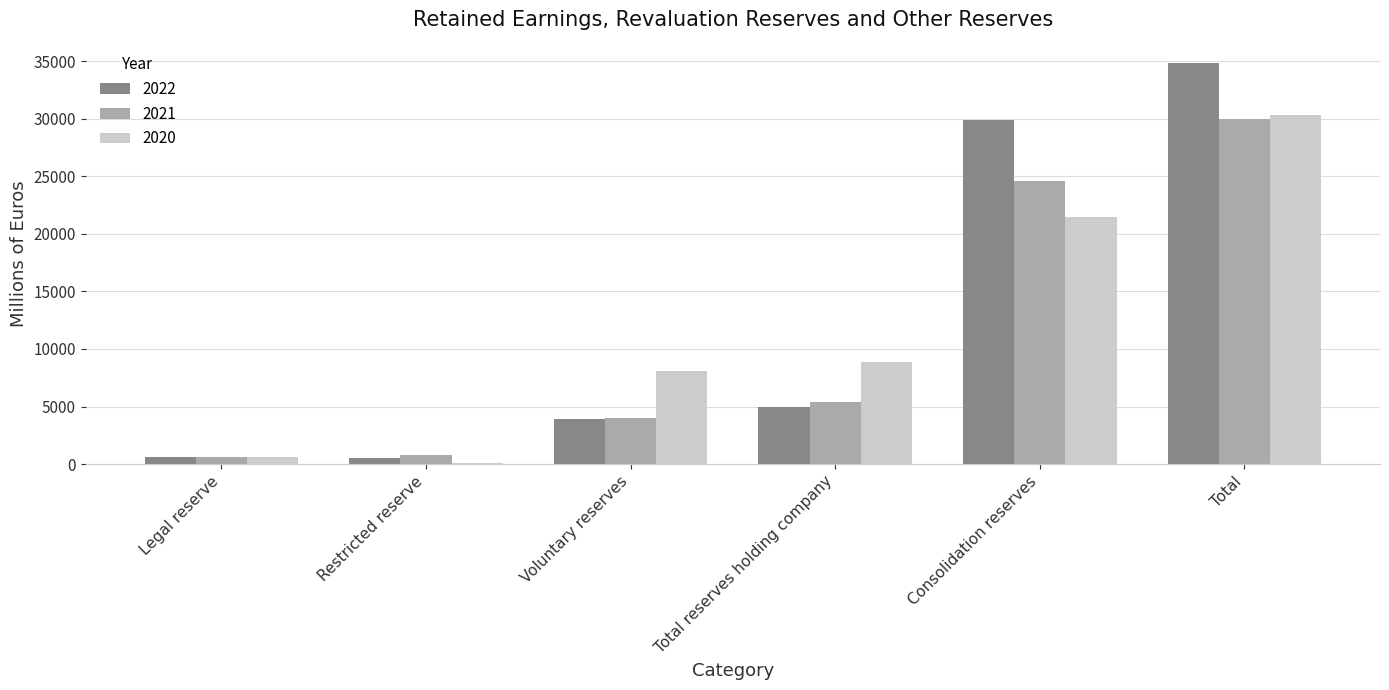

Is the value of 2021 at Total reserves holding company greater than the value of 2022 at Restricted reserve?

Yes